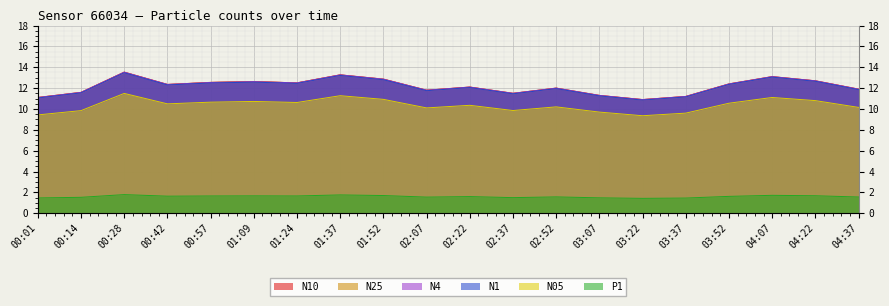

Between 04:07 and 00:42, which is larger?

04:07